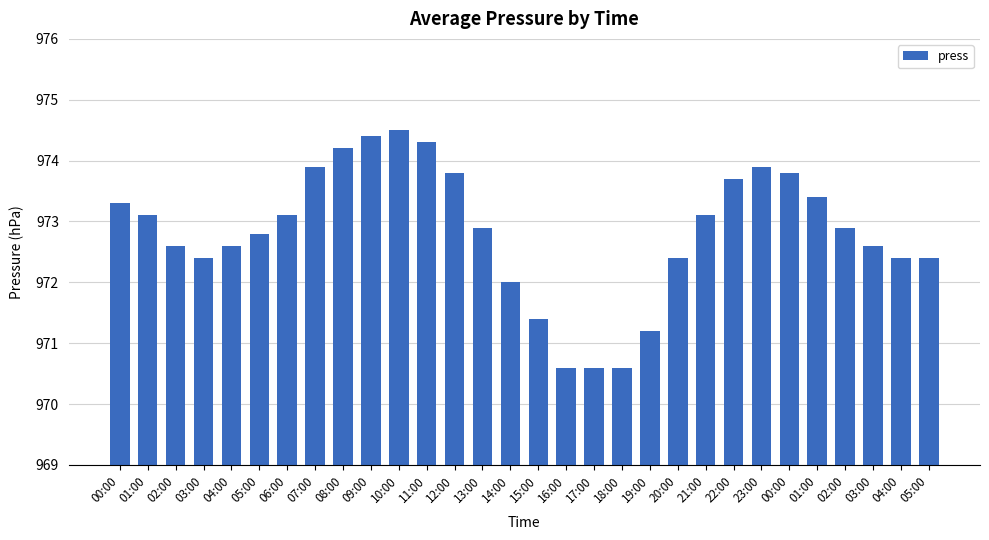

Count the number of data series in this chart.

1